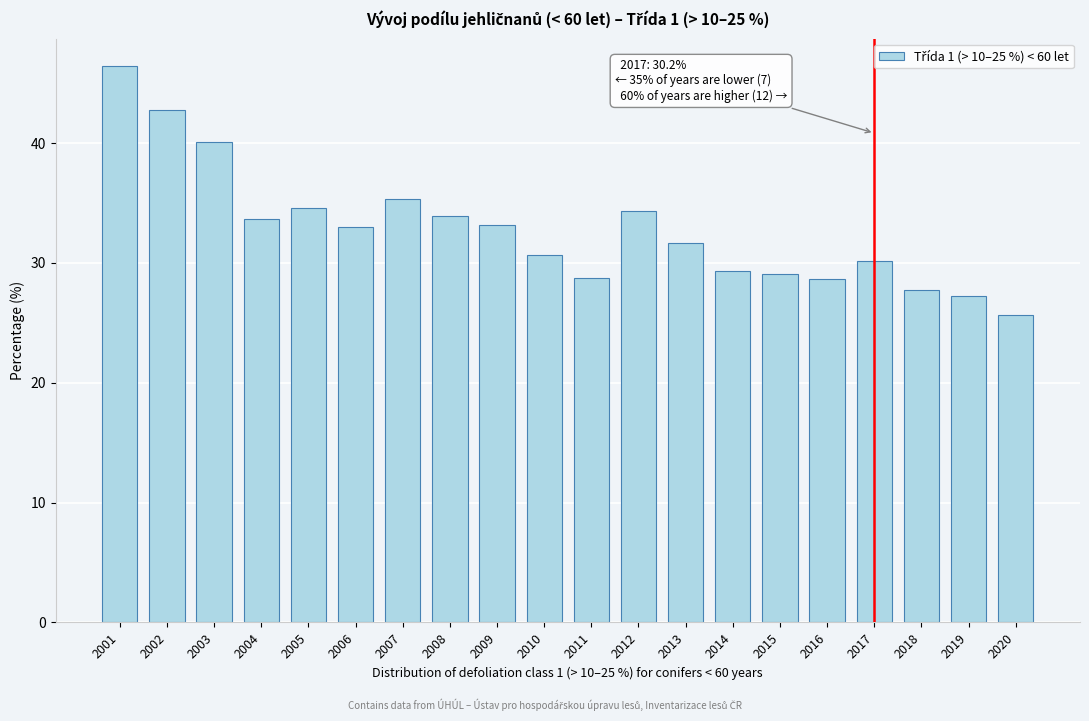

Reading left to right, transcribe all the data shown in this chart.

2001=46.4	2002=42.8	2003=40.1	2004=33.7	2005=34.6	2006=33.0	2007=35.3	2008=33.9	2009=33.2	2010=30.7	2011=28.7	2012=34.3	2013=31.7	2014=29.3	2015=29.1	2016=28.7	2017=30.2	2018=27.7	2019=27.2	2020=25.7